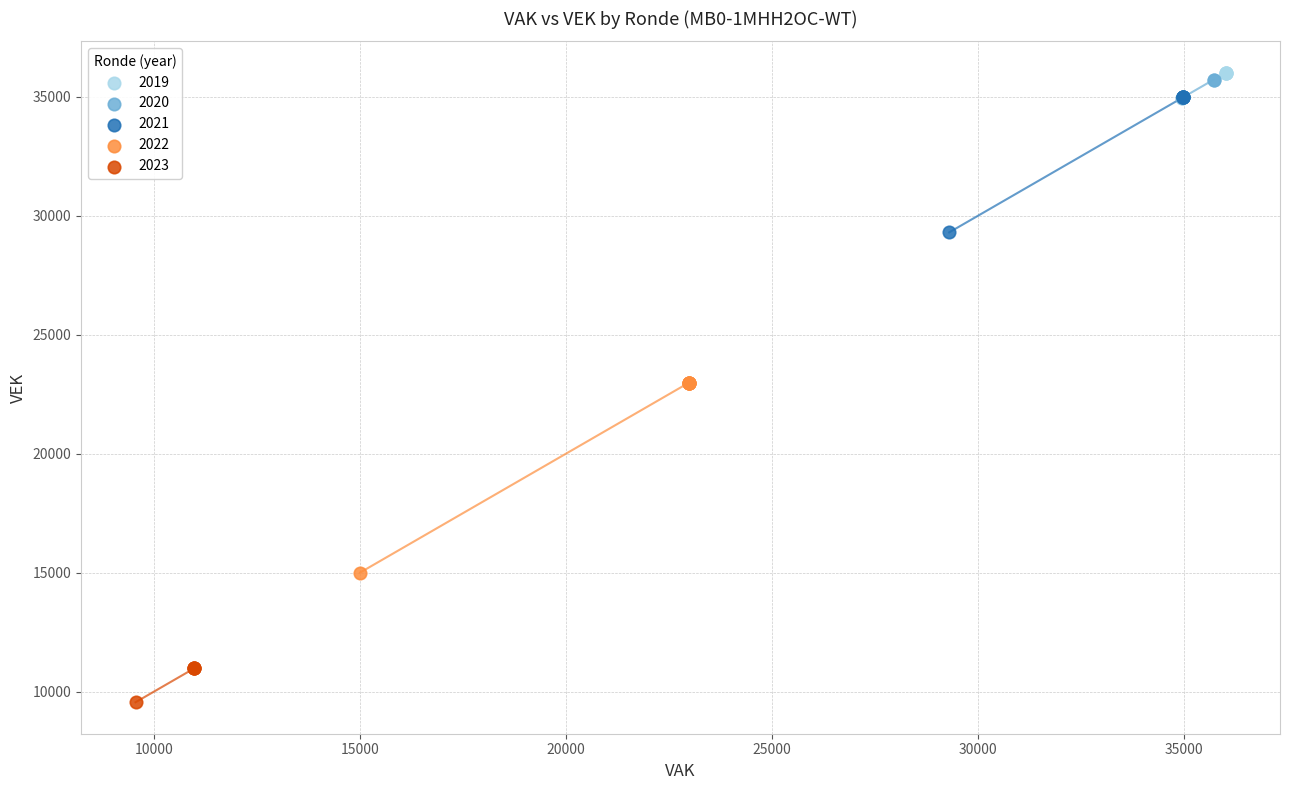

Which series contains the lowest Y value?

2023